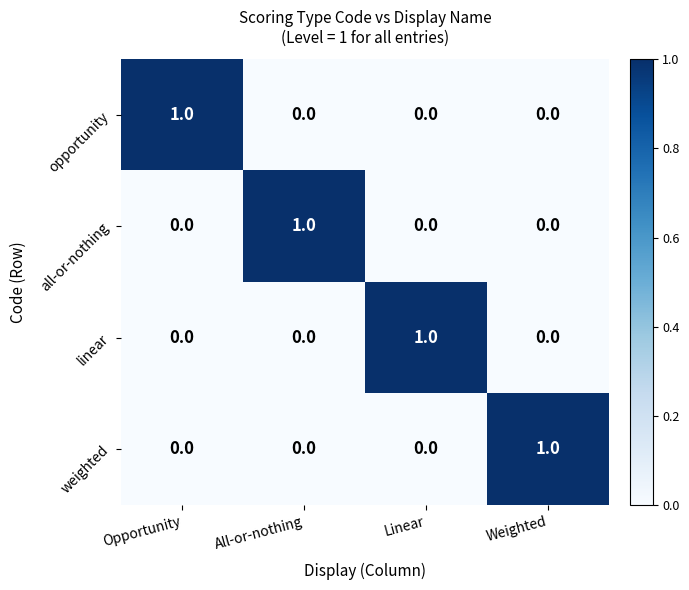

Reading left to right, extract all data points from this chart.

opportunity: Opportunity=1	All-or-nothing=0	Linear=0	Weighted=0
all-or-nothing: Opportunity=0	All-or-nothing=1	Linear=0	Weighted=0
linear: Opportunity=0	All-or-nothing=0	Linear=1	Weighted=0
weighted: Opportunity=0	All-or-nothing=0	Linear=0	Weighted=1